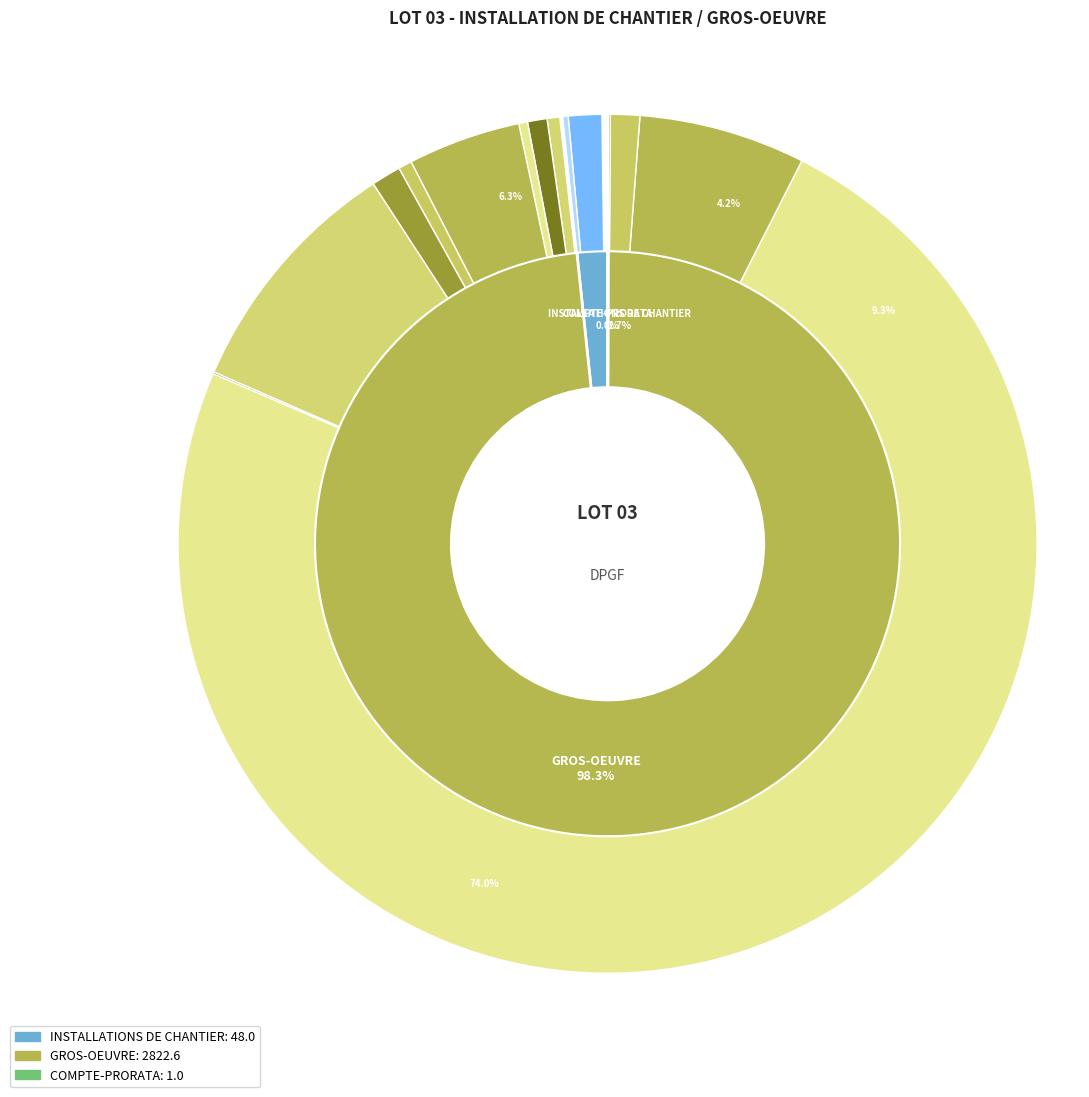

What is the majority slice?

IPN